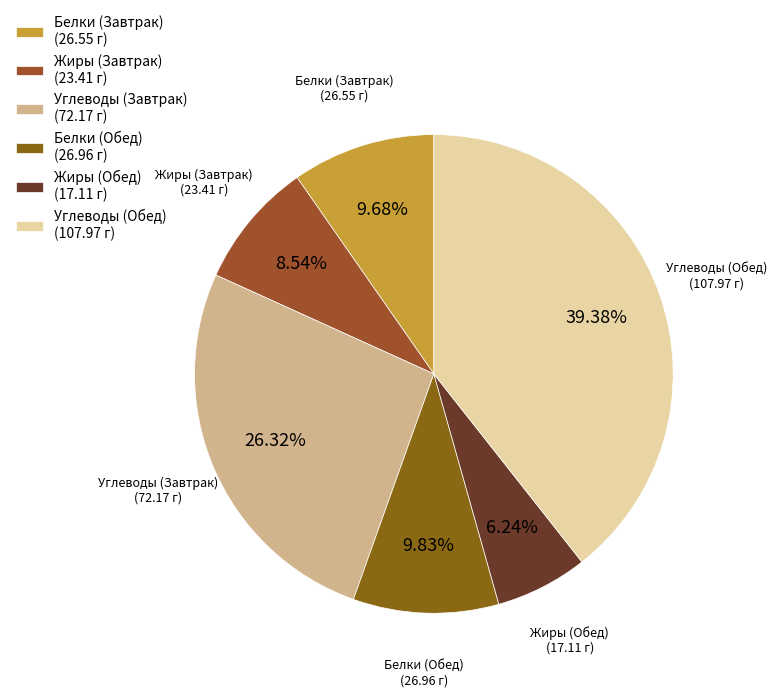

Is there a majority slice in this chart?

No